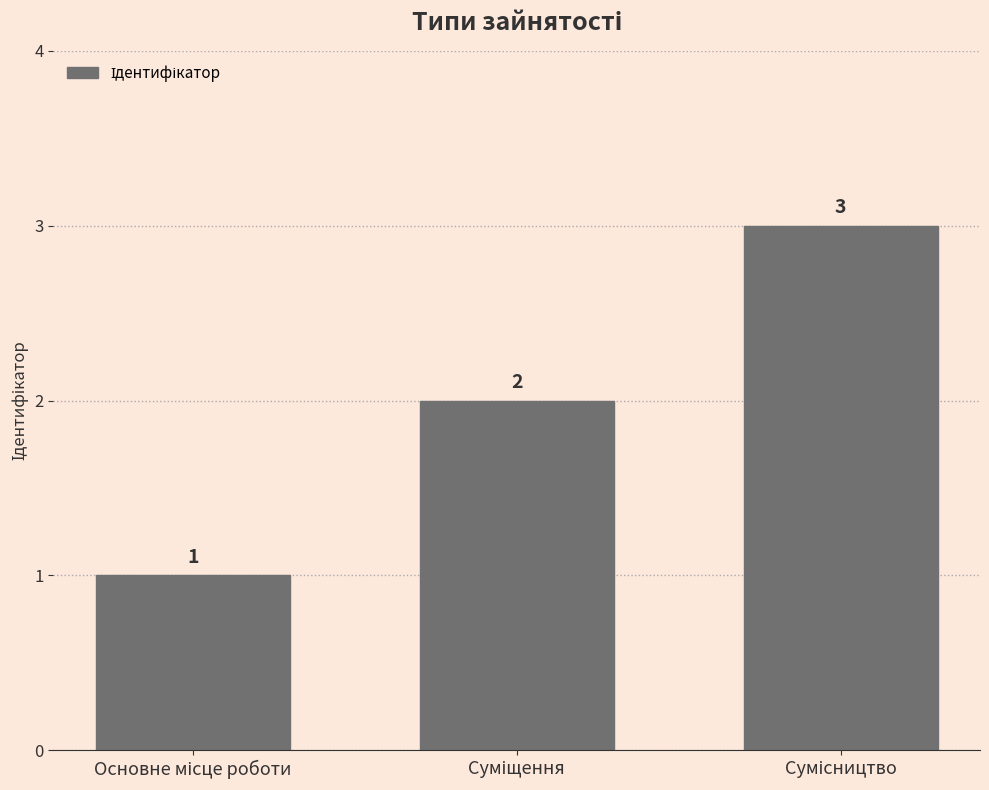

How many bars are there in total?

3